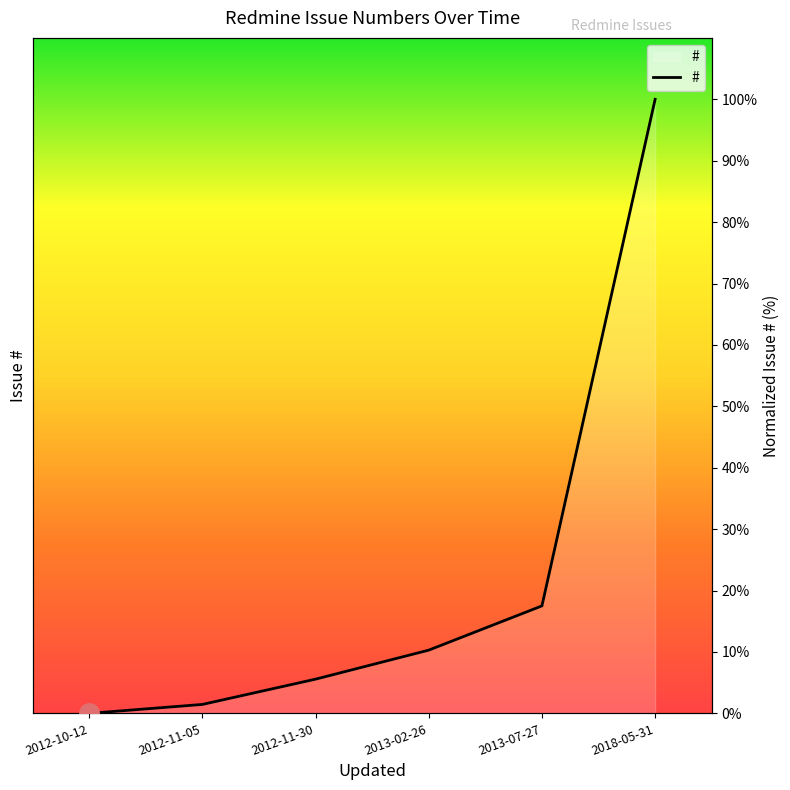

Is it true that the value at 2012-10-12 is 0.0?

True